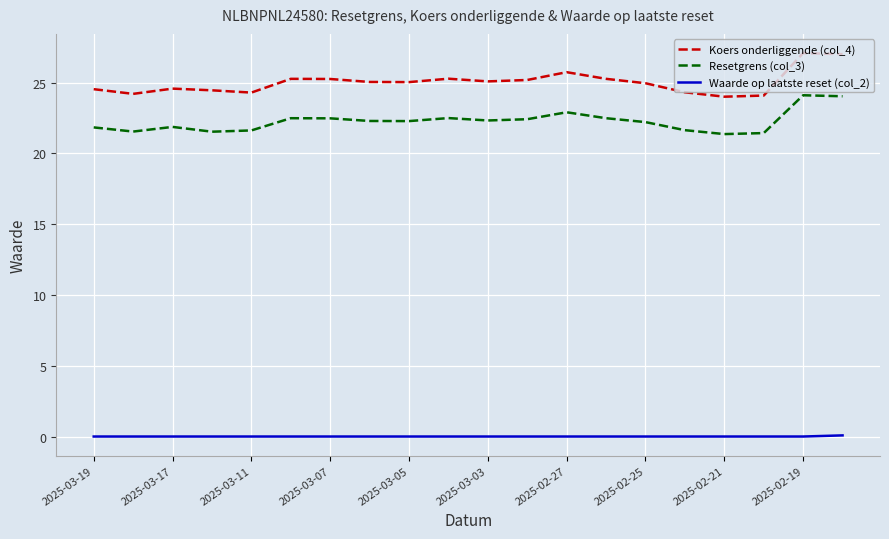

True or false: Koers onderliggende (col_4) and Resetgrens (col_3) cross at least once.

False